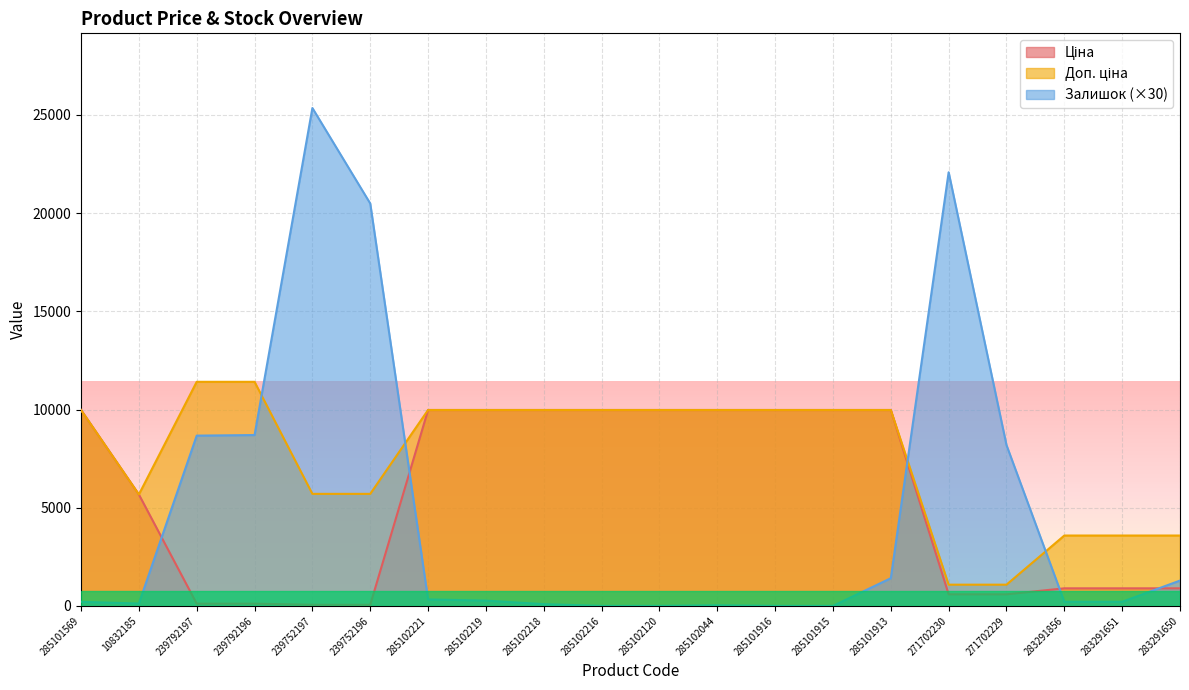

True or false: Доп. ціна has a value of 3583.6 at 283291650.

True